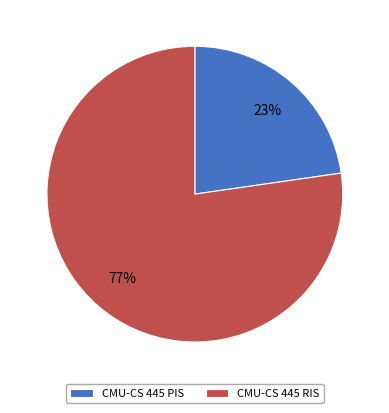

Count the number of slices in the pie.

2